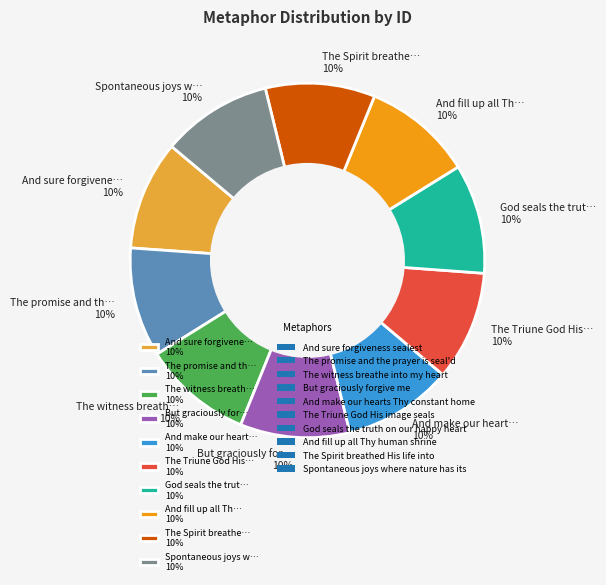

Does The witness breath… 10% account for over 50% of the chart?

No